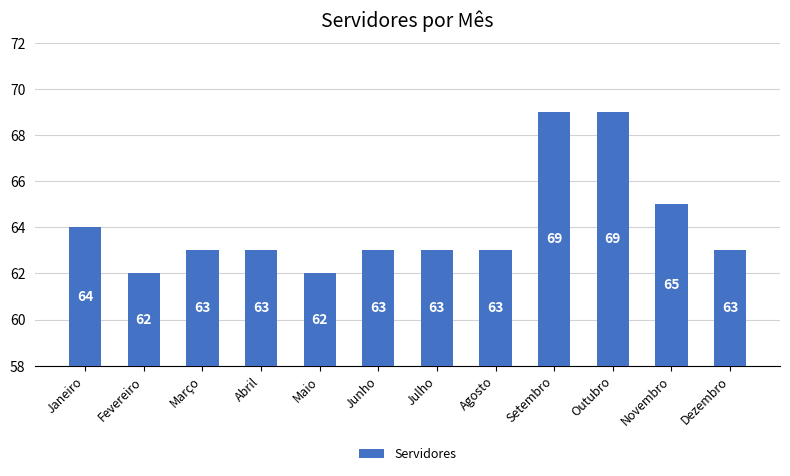

What is the label of the 9th bar from the right?

Abril